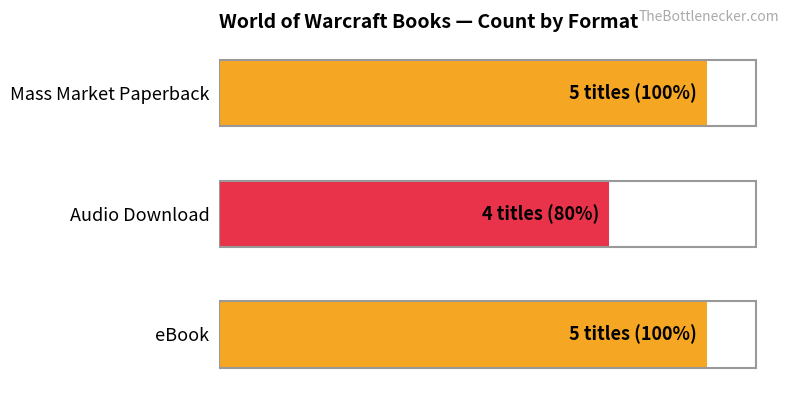

Are the bars horizontal?

Yes